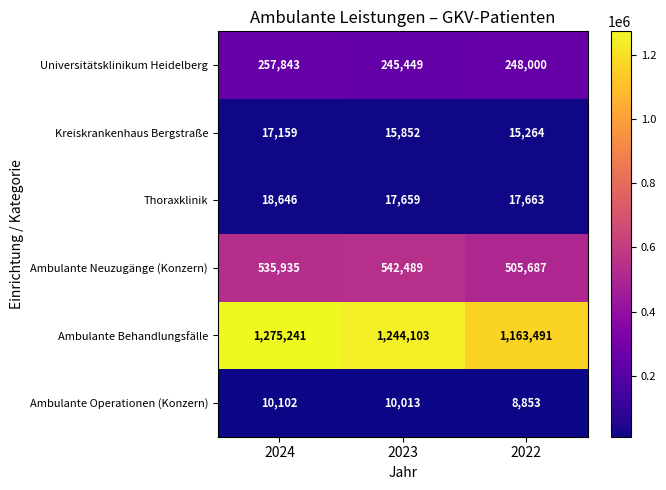

Which series has the largest total across all categories?

Ambulante Behandlungsfälle